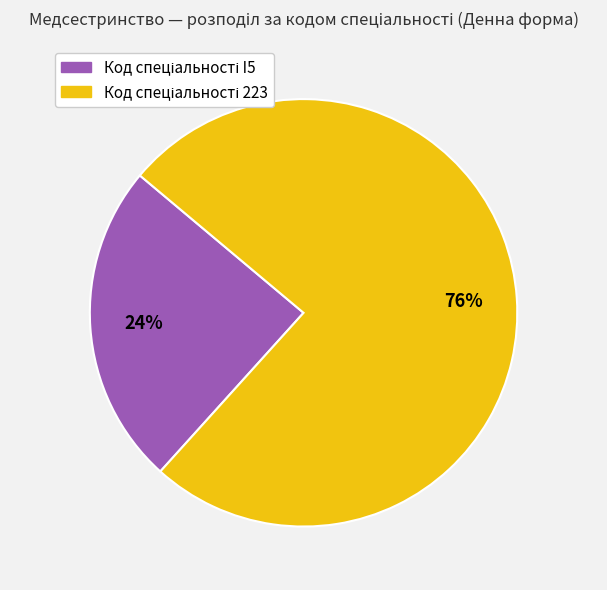

Does any single category account for the majority?

Yes